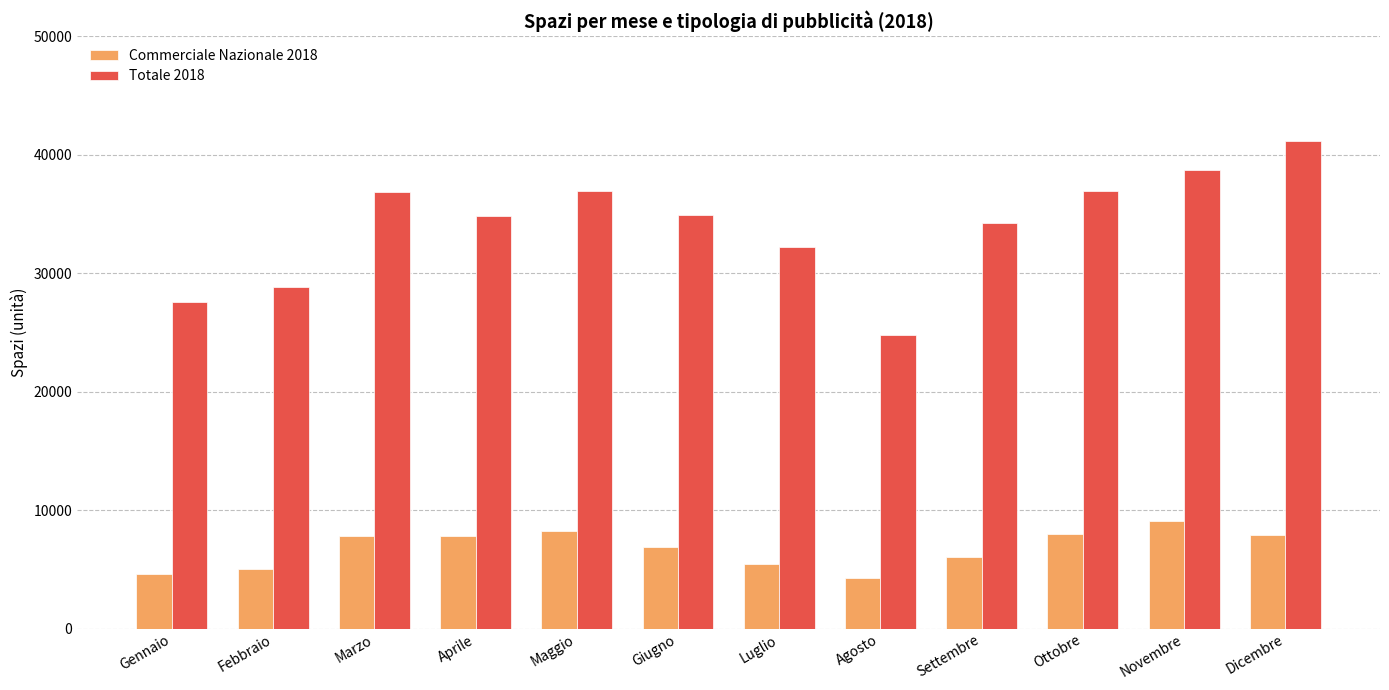

Rank the series by their average value, from highest to lowest.

Totale 2018, Commerciale Nazionale 2018